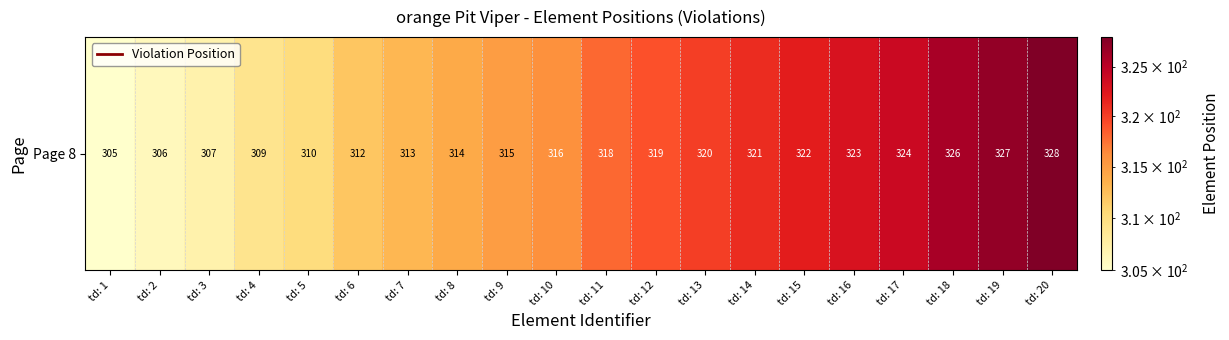

Rank the categories by value from lowest to highest.

td: 1, td: 2, td: 3, td: 4, td: 5, td: 6, td: 7, td: 8, td: 9, td: 10, td: 11, td: 12, td: 13, td: 14, td: 15, td: 16, td: 17, td: 18, td: 19, td: 20